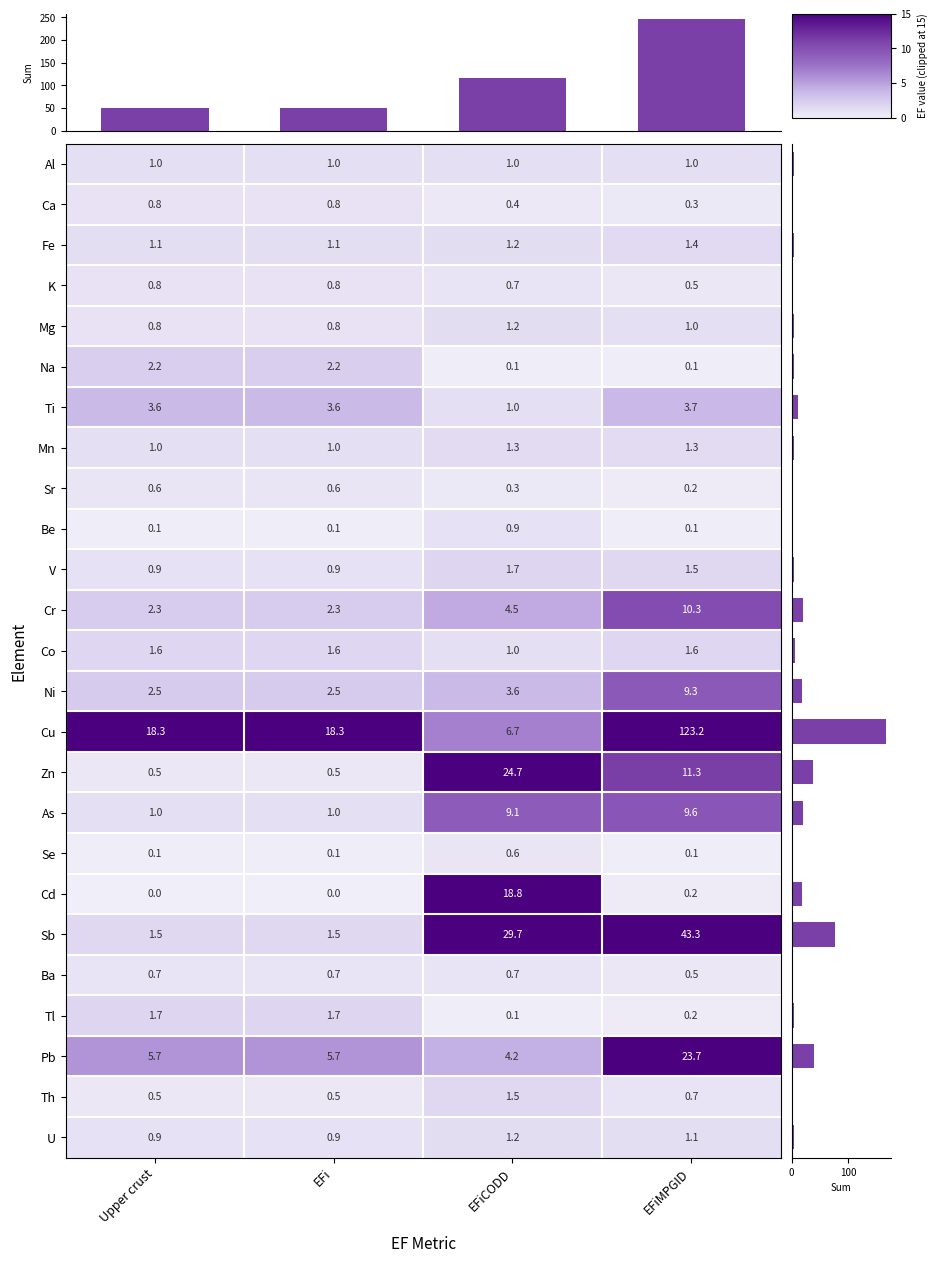

What value does the Co series have at Upper crust?

1.6